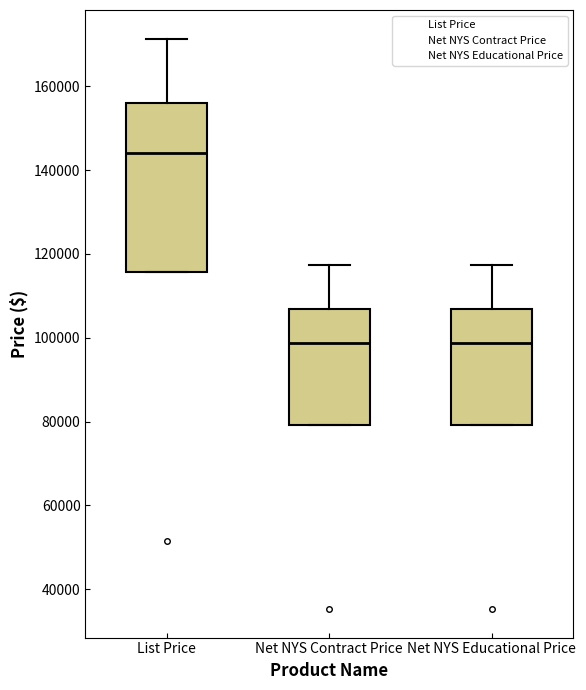

Where does the median line of the box for Net NYS Contract Price sit on the y-axis? The values are not printed on the chart, so give them approximately, as read against the axis.

98000